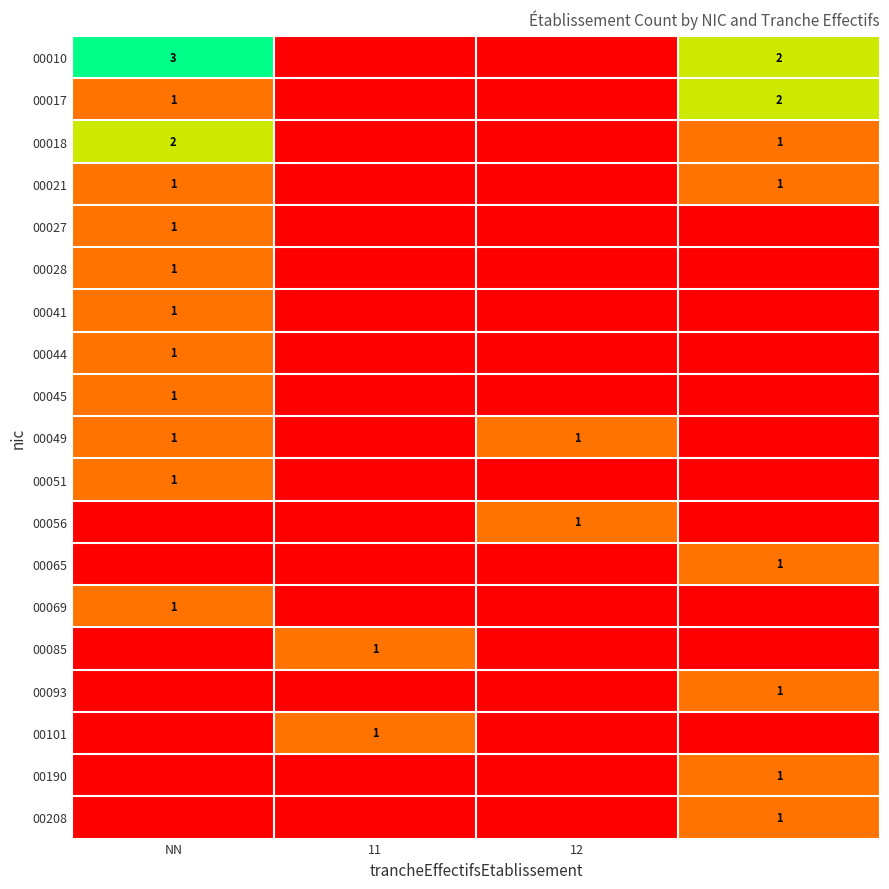

At which category does the chart reach its minimum across all series?

11